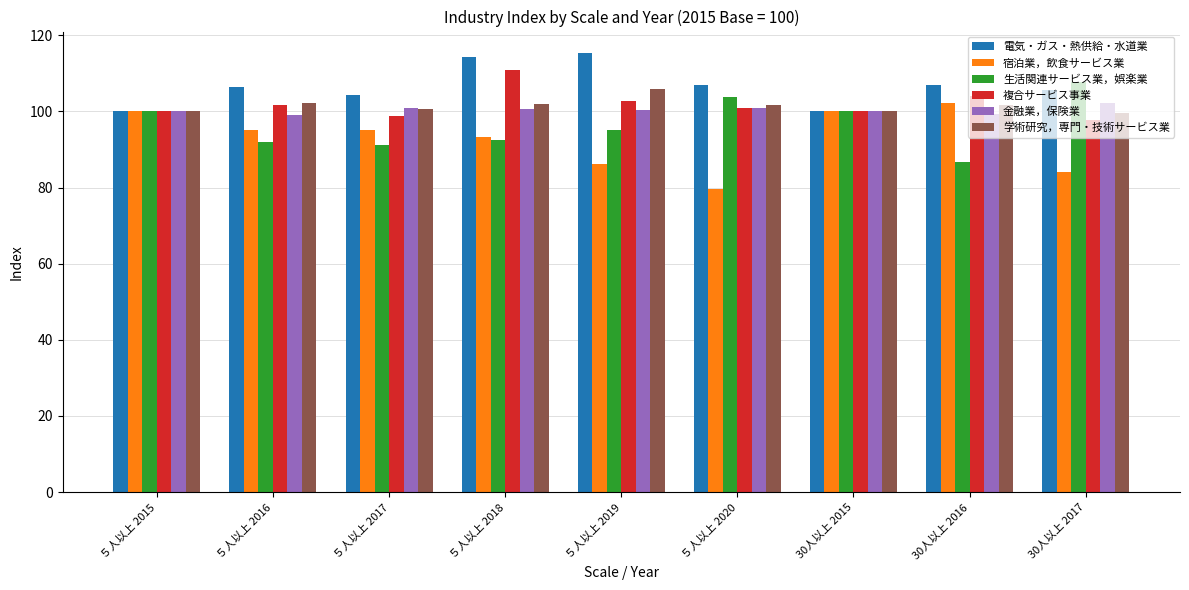

How many distinct data groups are displayed?

6